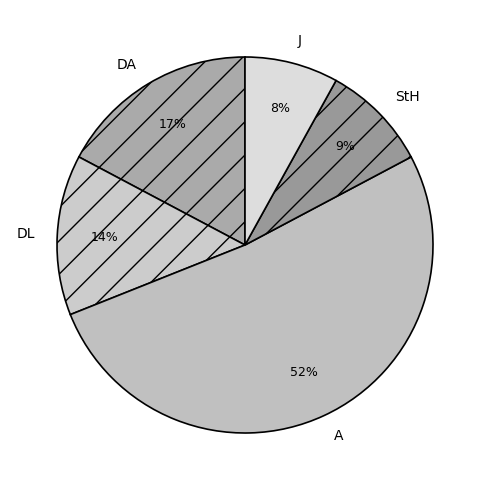

To the nearest percent, what is the combined percentage of StH and DL?

23%